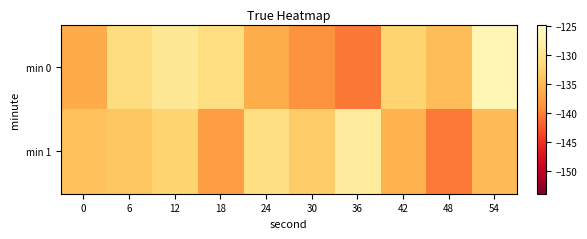

Which series changed the most between 12 and 48?

min 1